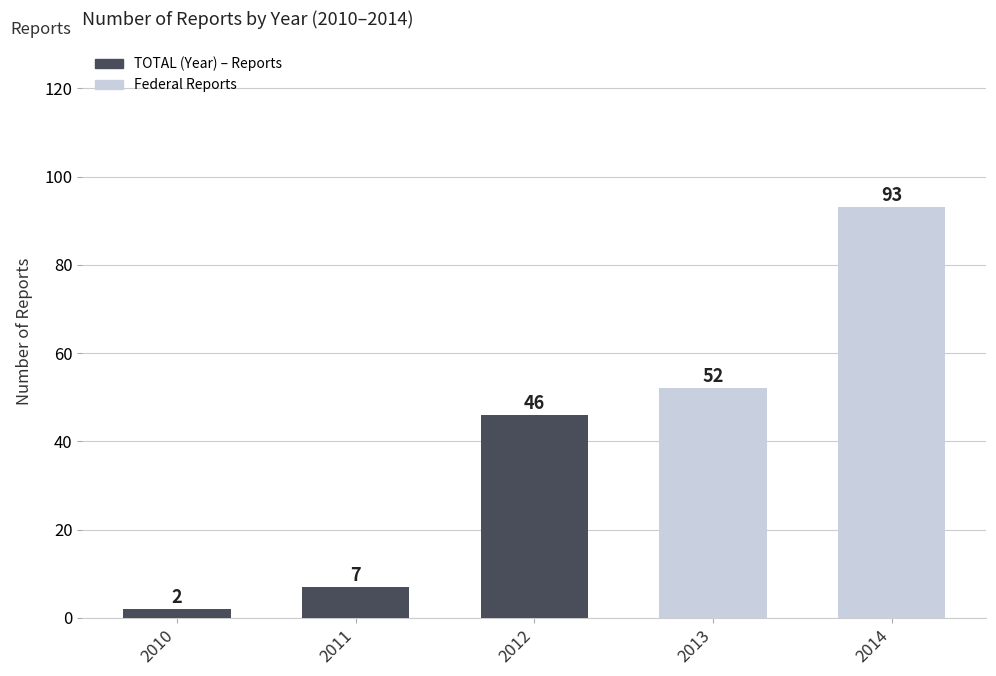

What is the minimum value shown in the chart?

2